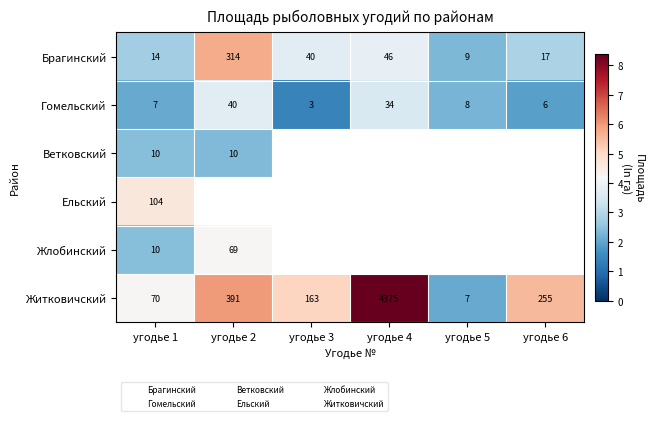

At which label is Брагинский closest to 4?

угодье 4